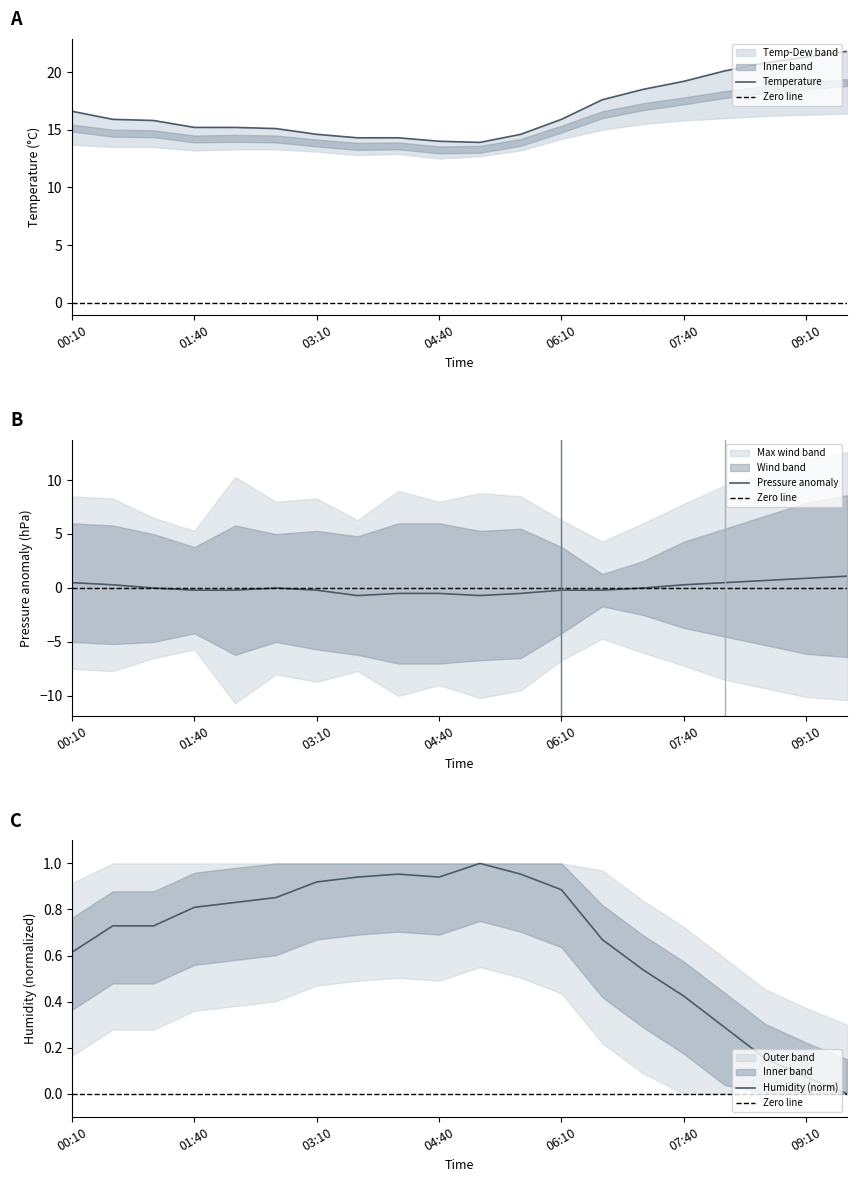

What is the greatest value displayed?

21.8